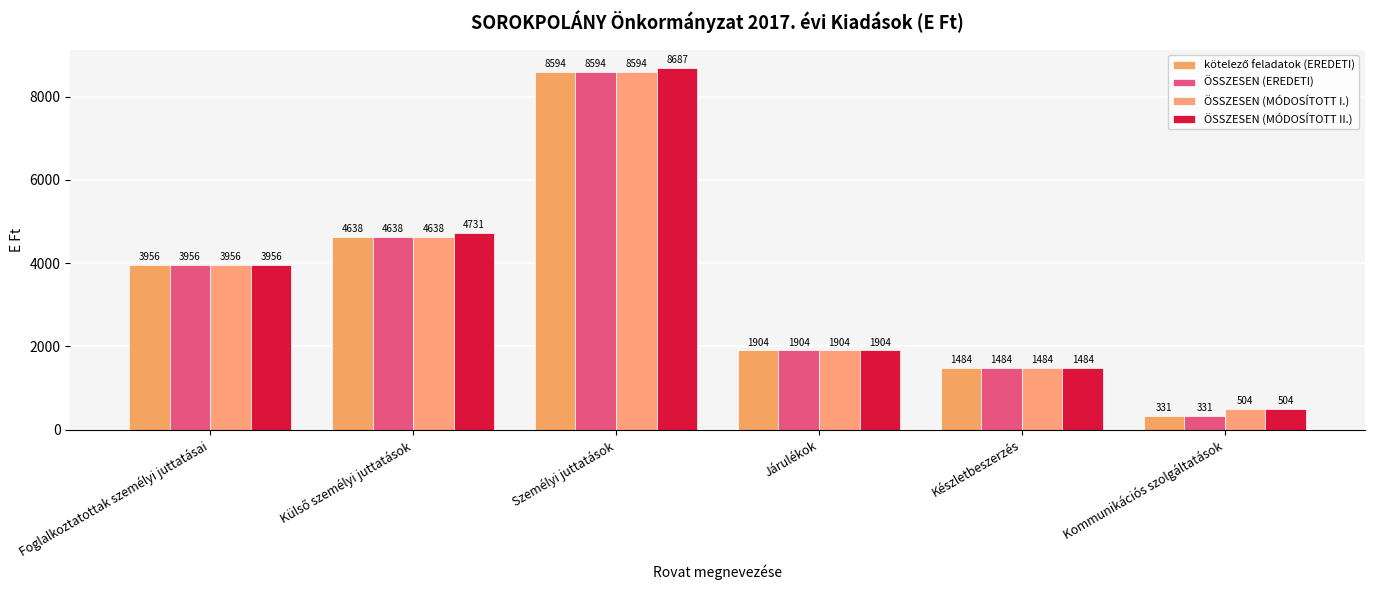

What is the difference between the maximum and minimum values in the ÖSSZESEN (MÓDOSÍTOTT II.) series?

8183